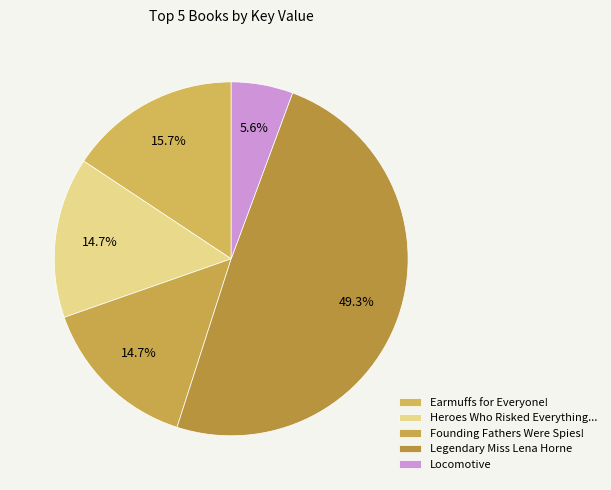

To the nearest percent, what percentage of the pie is Legendary Miss Lena Horne?

49%